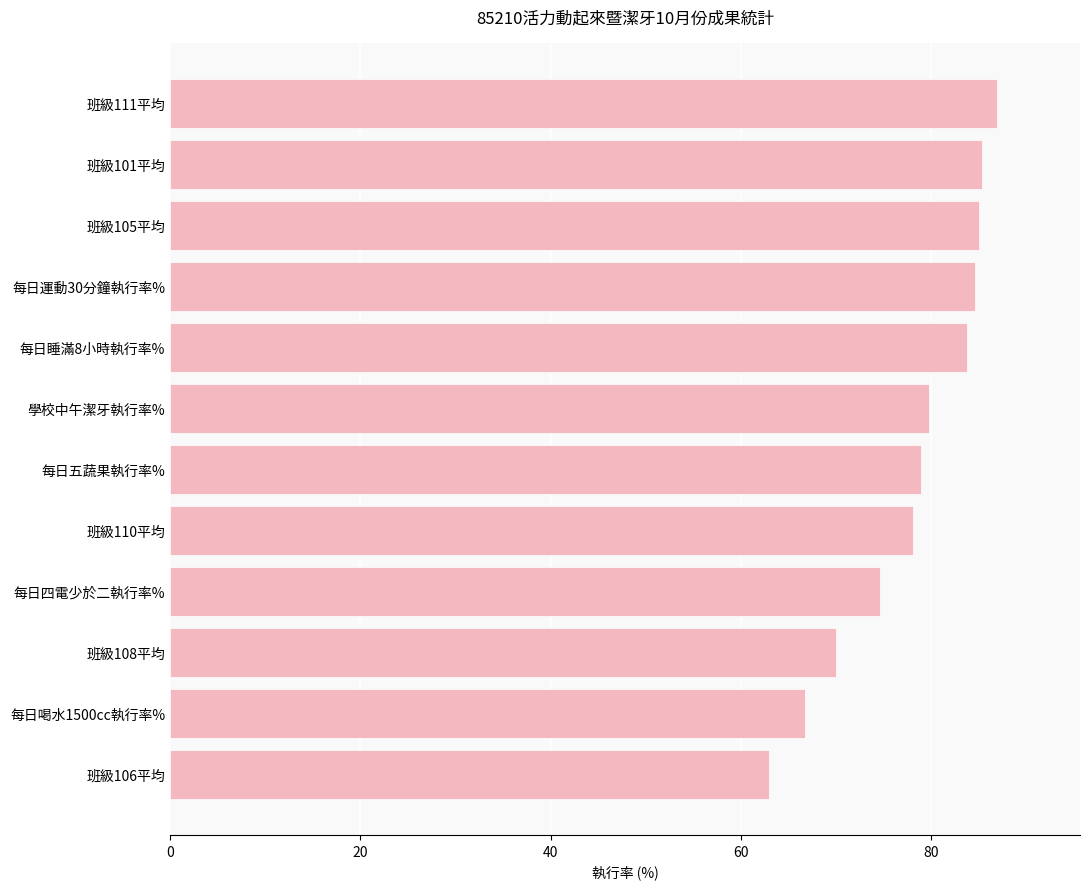

What position from the top is 每日運動30分鐘執行率%?

4